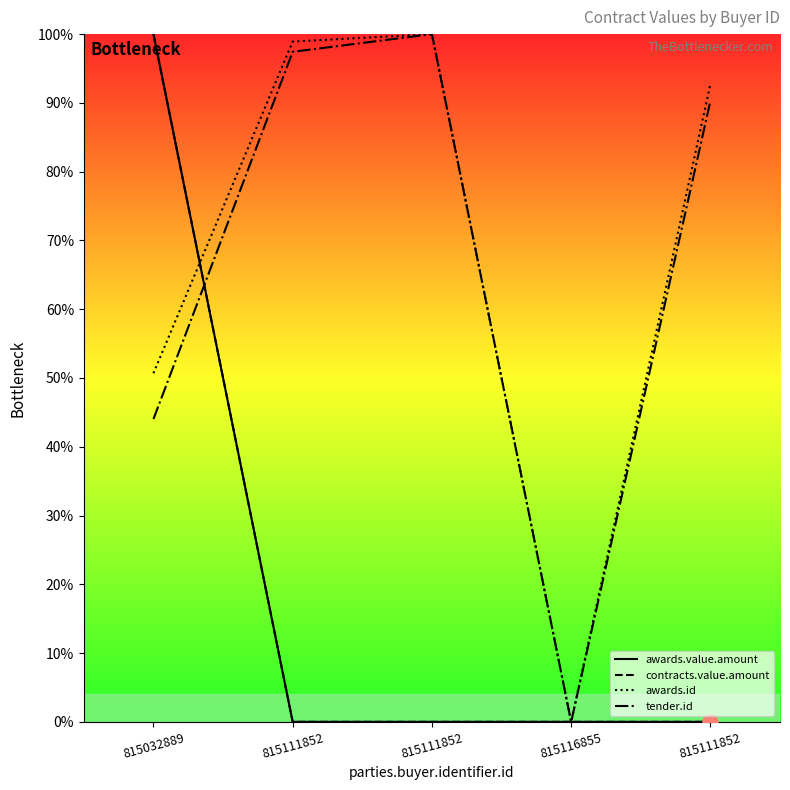

Which series reaches the minimum Y coordinate?

awards.value.amount